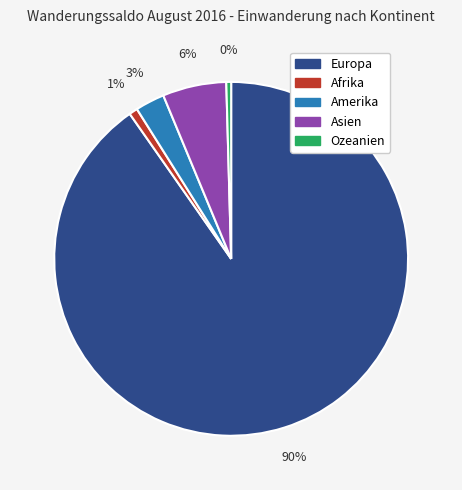

To the nearest percent, what is the combined percentage of Asien and Ozeanien?

6%